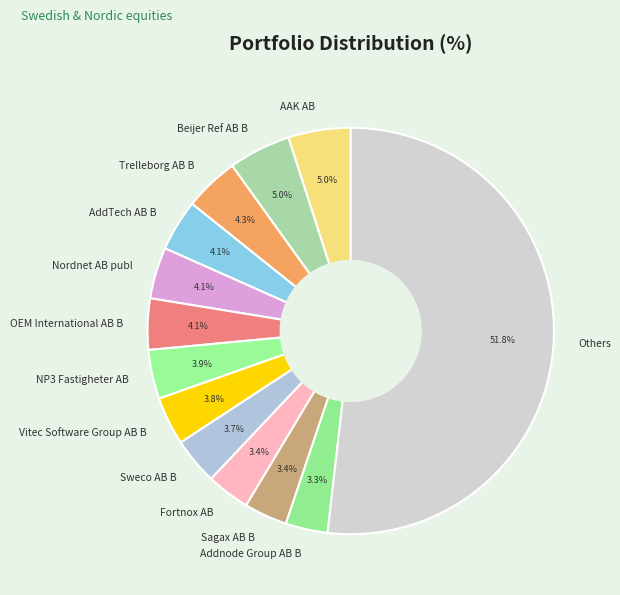

Is the sum of Sweco AB B and Vitec Software Group AB B greater than half?

No